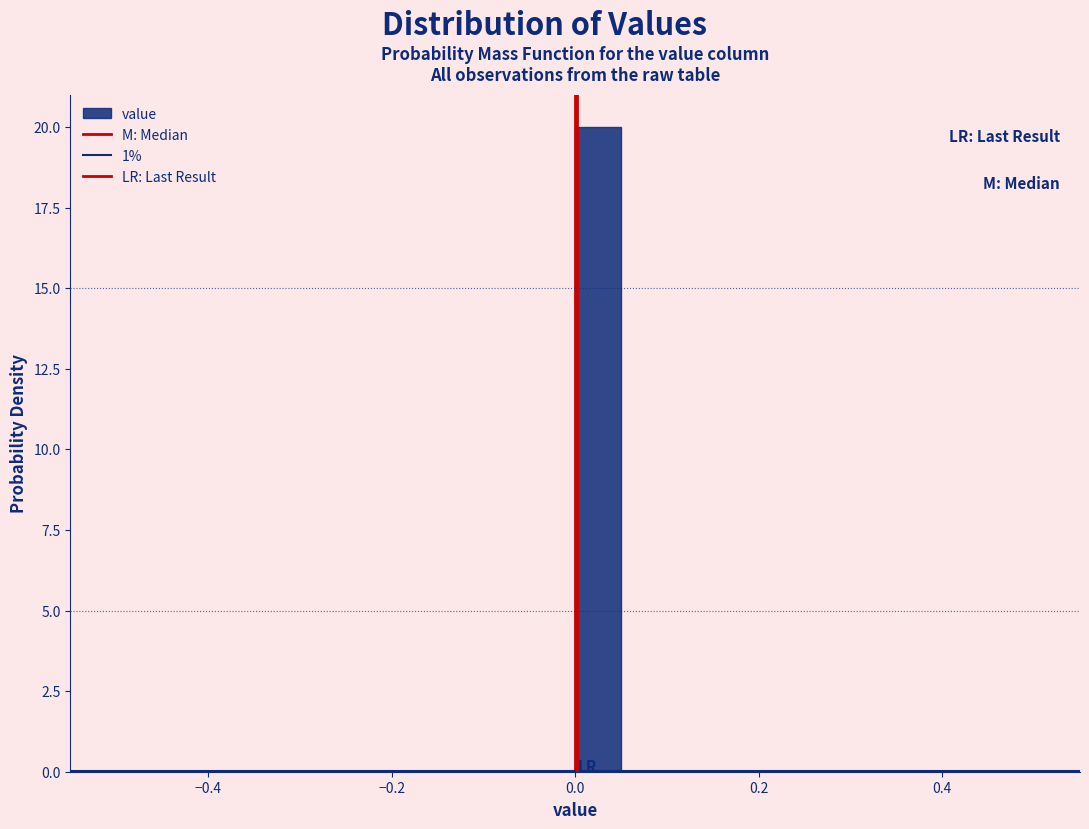

Read against the x-axis, roughly where is the centre of the tallest bar?

0.02